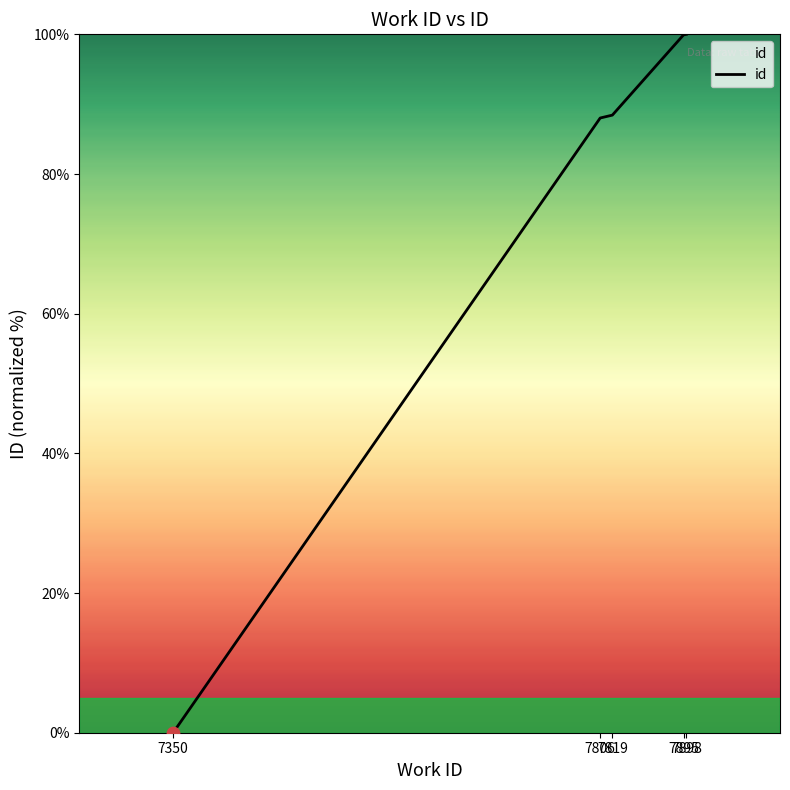

What is the change in value from 7806 to 7898?

+12.0